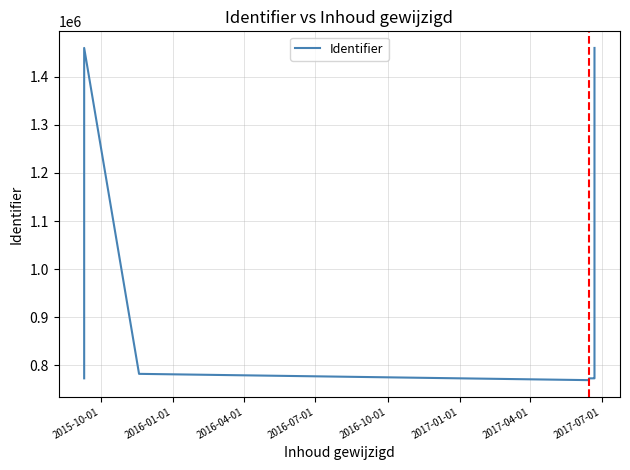

What is the greatest value displayed?

1459692